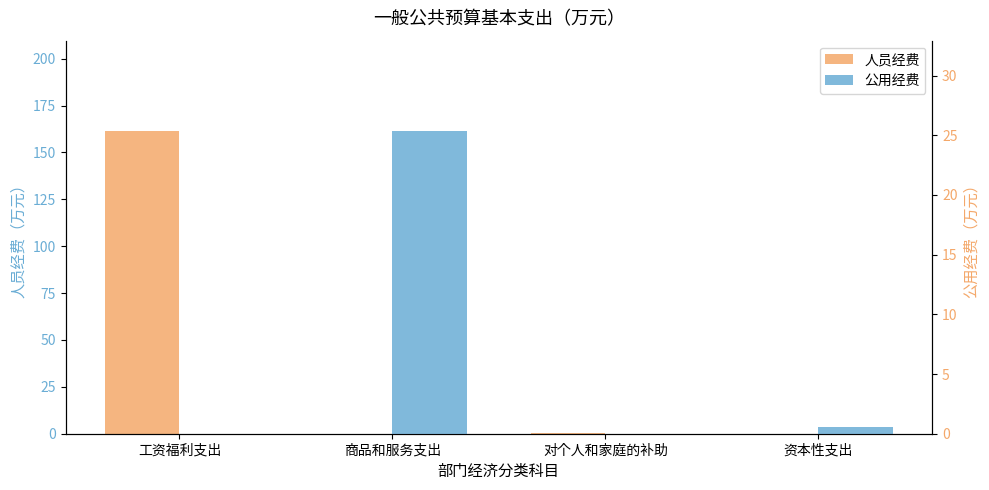

True or false: 人员经费 has a value of 68.7 at 商品和服务支出.

False